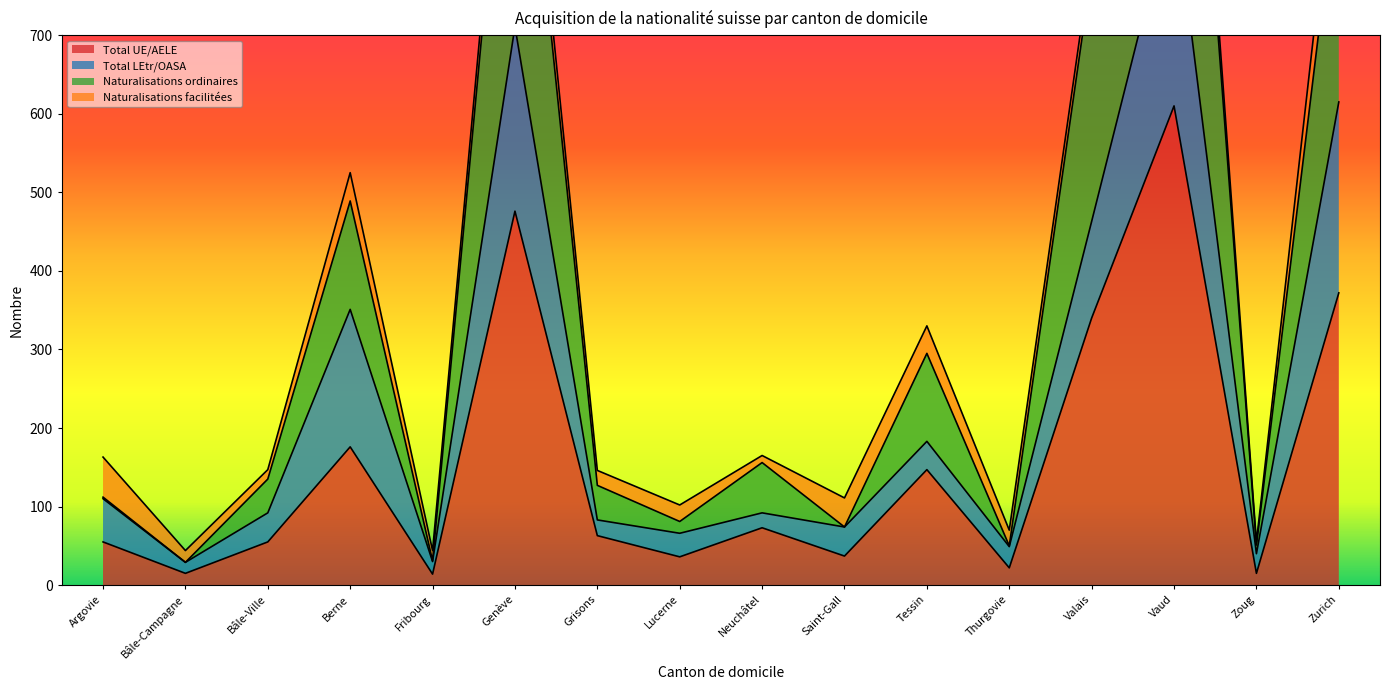

True or false: Total UE/AELE and Naturalisations ordinaires cross at least once.

False